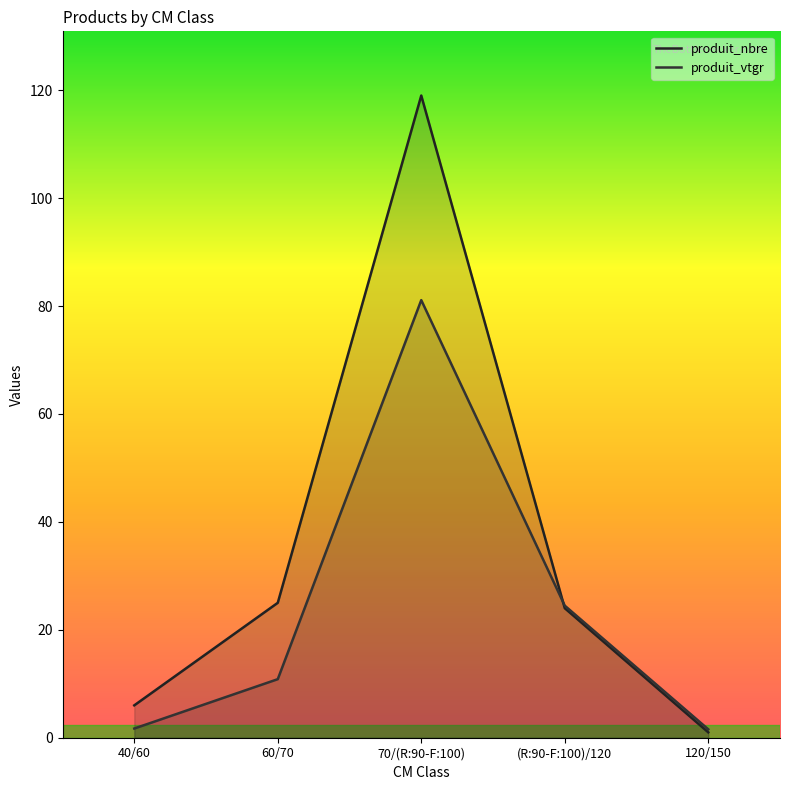

Reading right to left, transcribe all the data shown in this chart.

produit_nbre: 1.0	24.0	119.0	25.0	6.0
produit_vtgr: 1.6	24.5	81.1	10.8	1.7